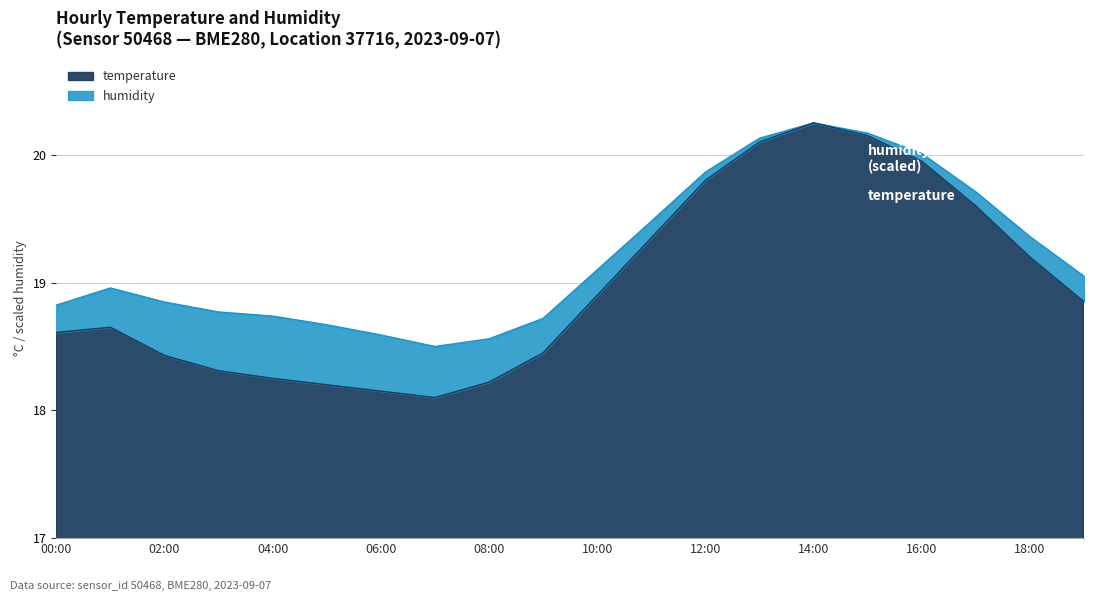

How many points are lower than both their immediate neighbors (excluding endpoints)?

1